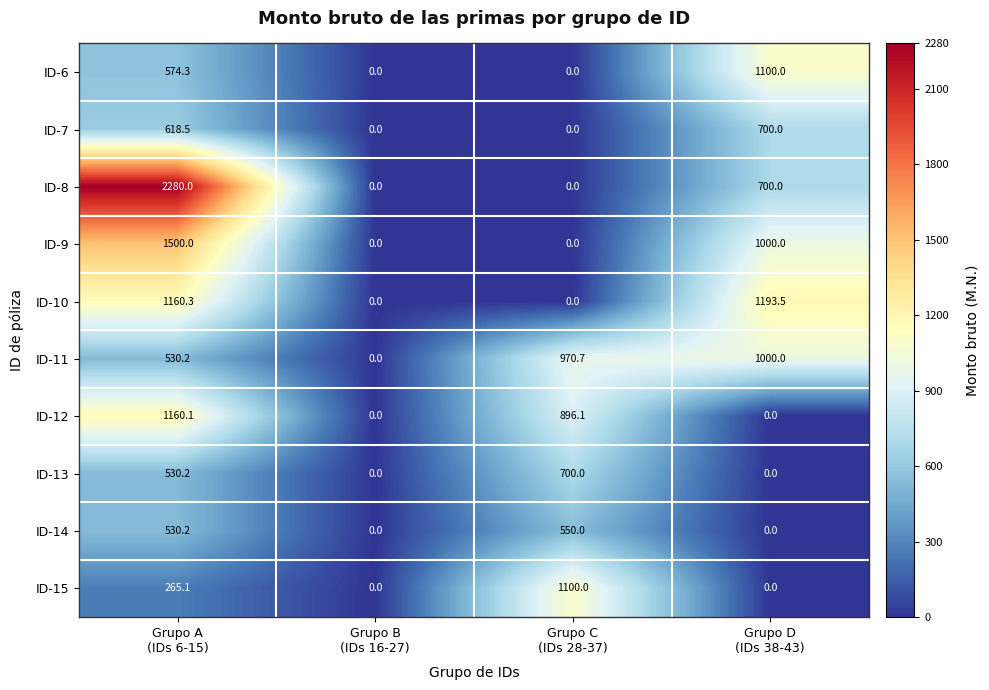

What is the maximum value for ID-8?

2280.0